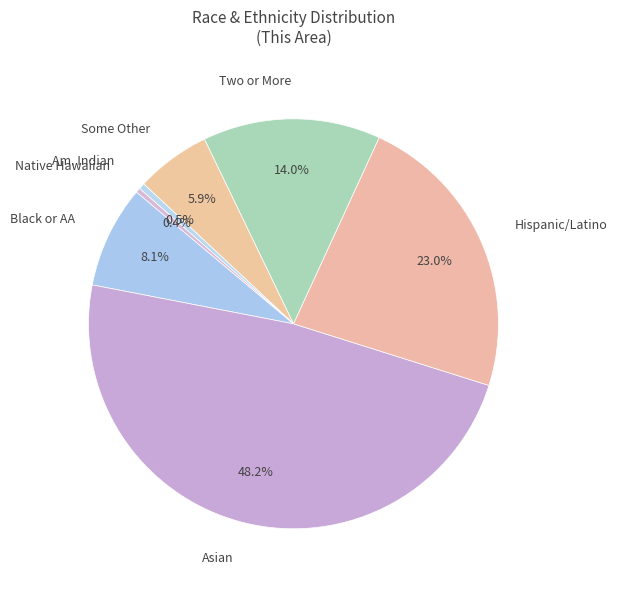

Is Am. Indian the majority of the pie?

No